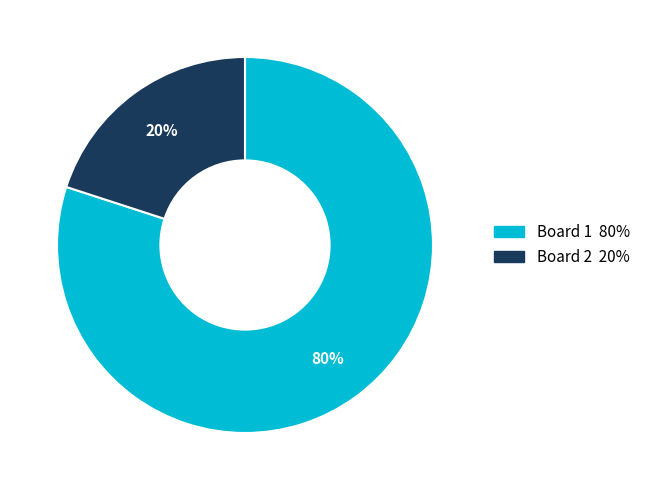

Which has a higher value, Board 1 or Board 2?

Board 1